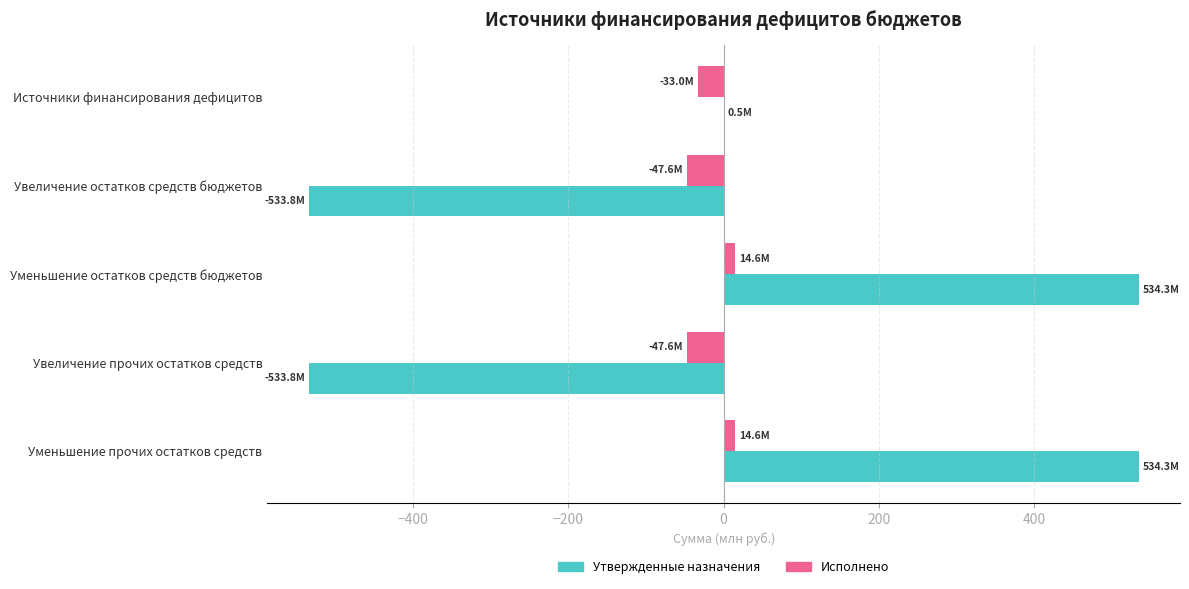

True or false: Утвержденные назначения has a value of -533.8 at Увеличение прочих остатков средств.

True